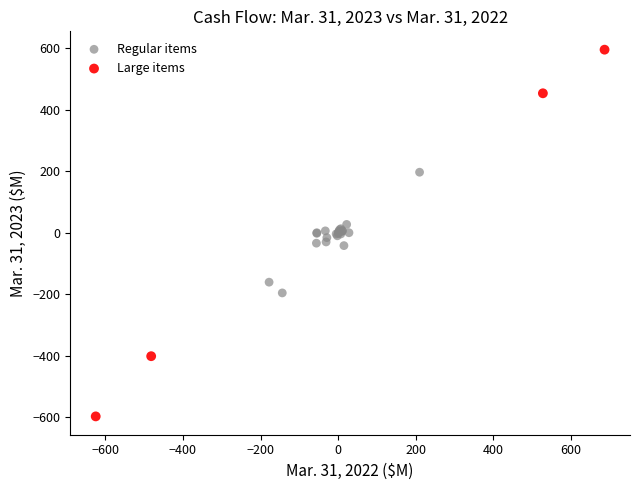

Which series reaches the minimum Y coordinate?

Large items